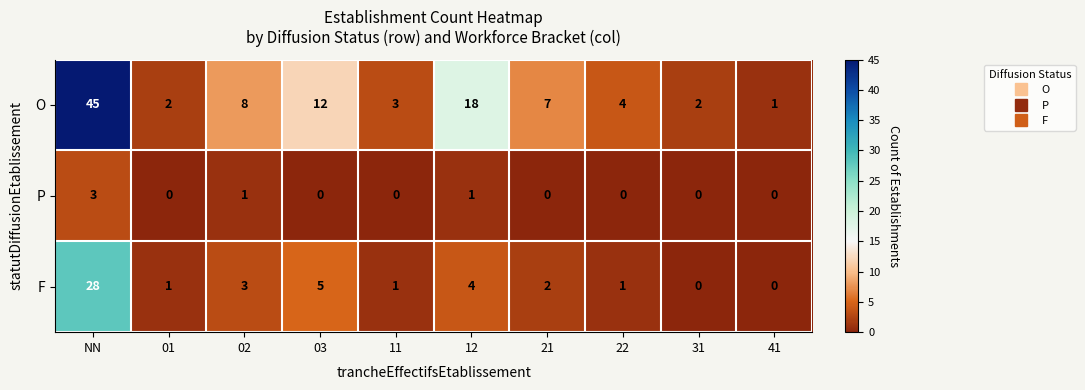

How many data points does each series have?

10